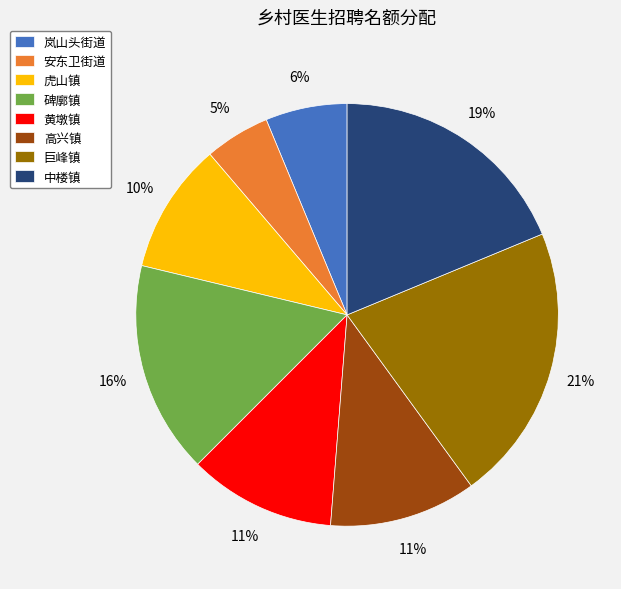

Count the number of slices in the pie.

8